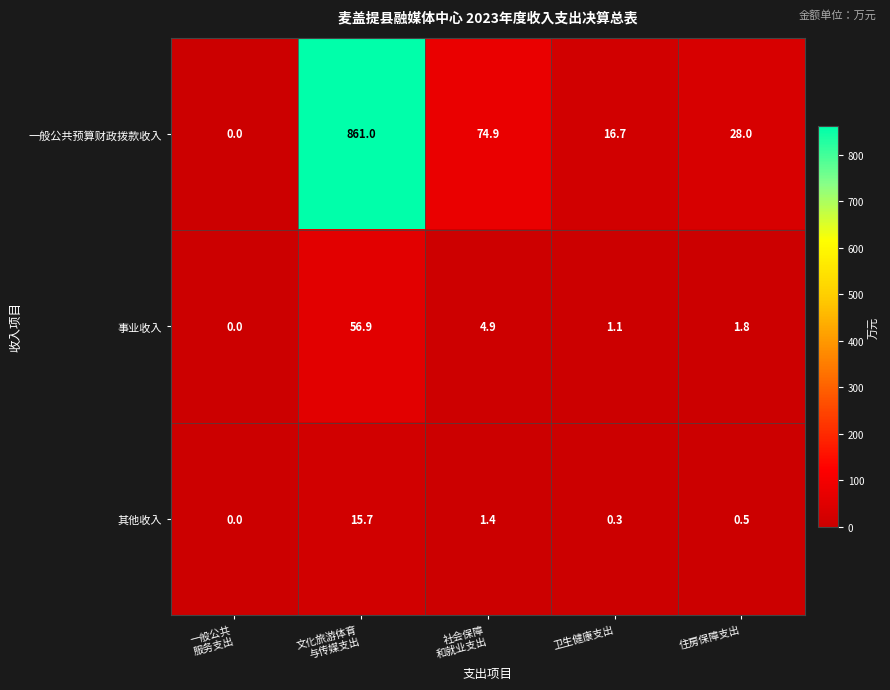

Is it true that 事业收入 equals 1.8 at 住房保障支出?

True